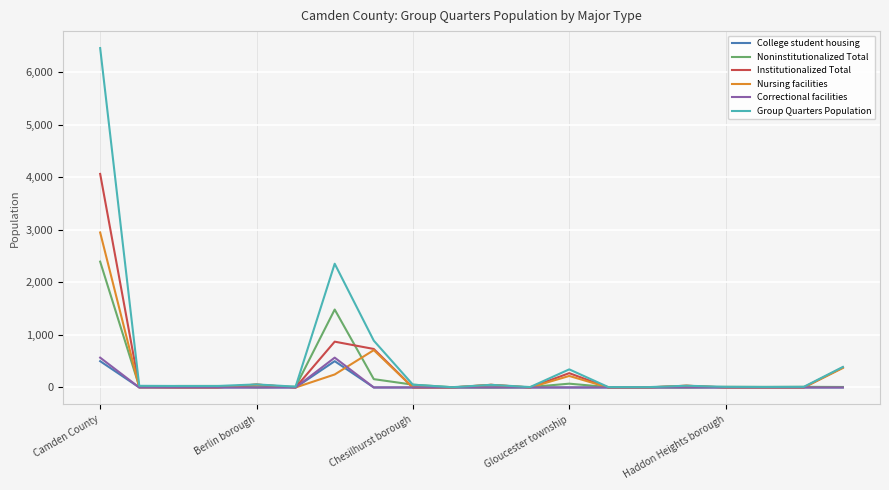

What is the difference between the maximum and minimum values in the Institutionalized Total series?

4061